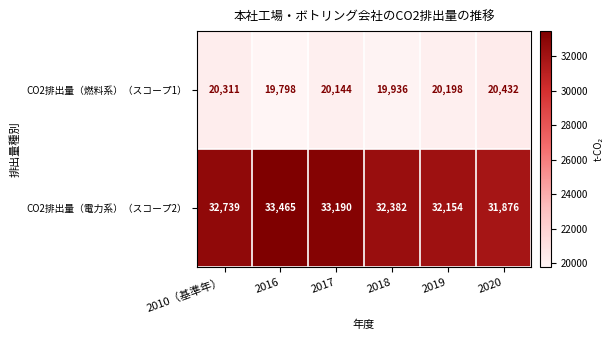

Count the number of data series in this chart.

2